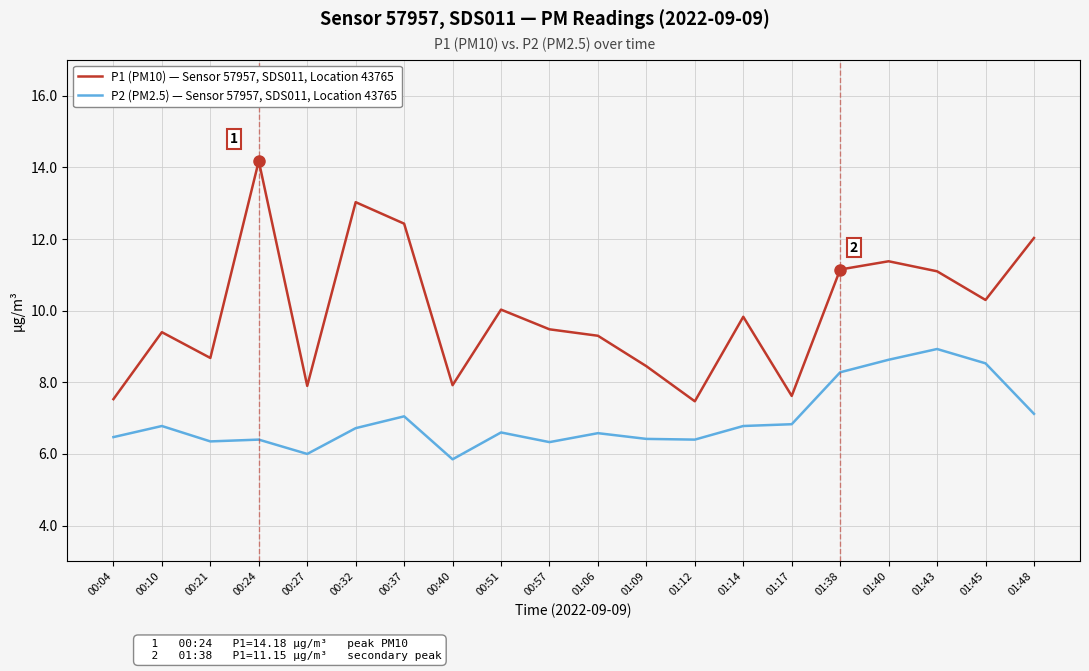

What position from the left is 01:40?

17